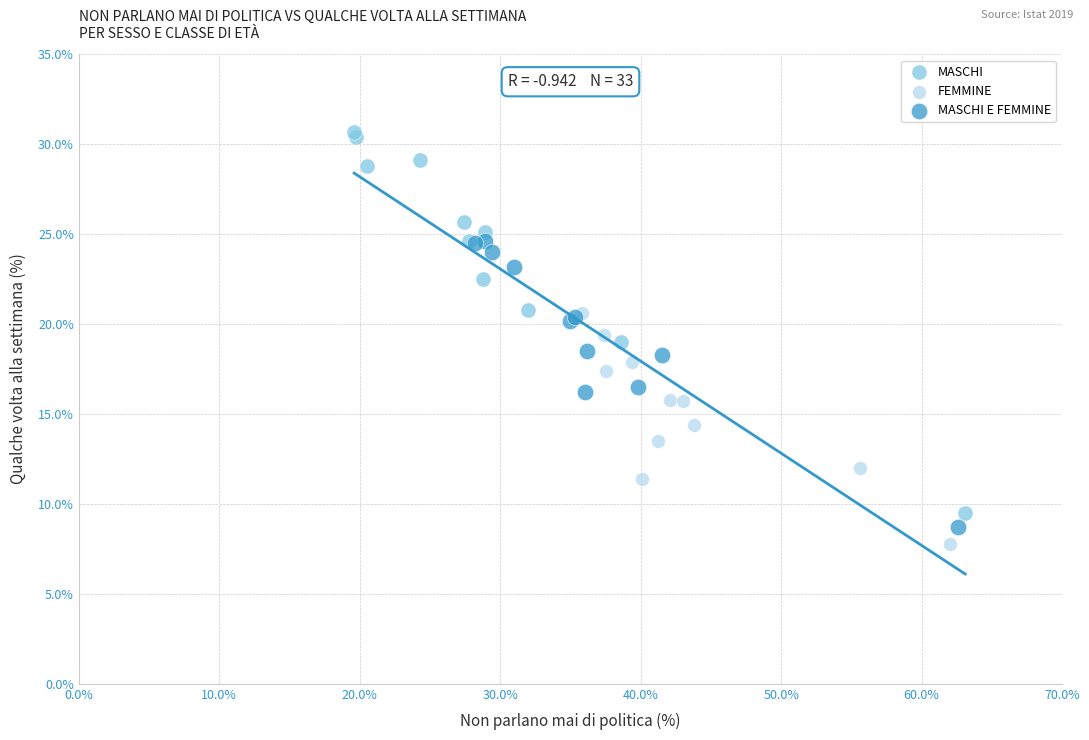

Which series has the largest Y range (max minus min)?

MASCHI